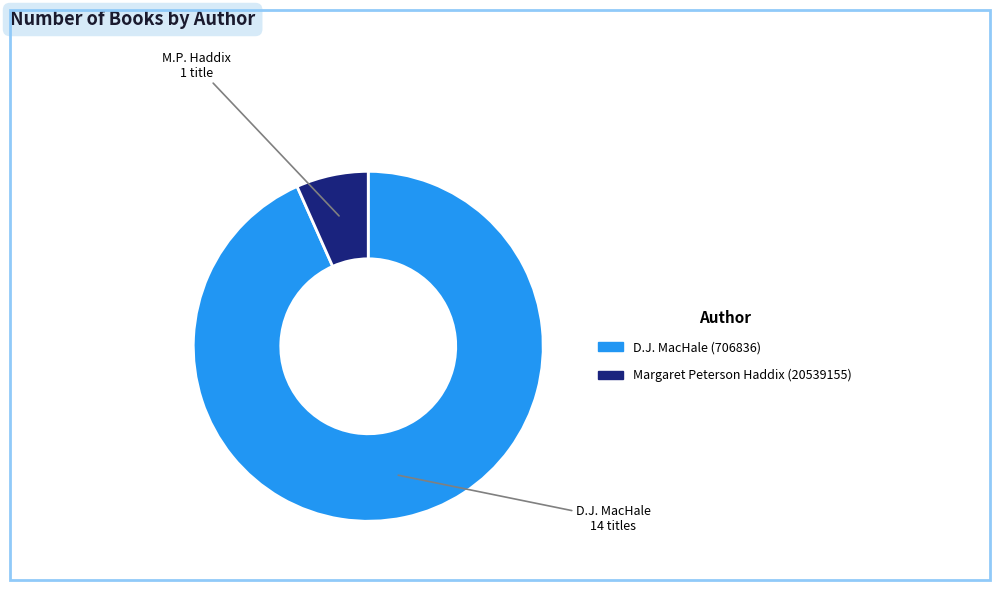

Is it true that D.J. MacHale (706836) is 93% of the pie?

True